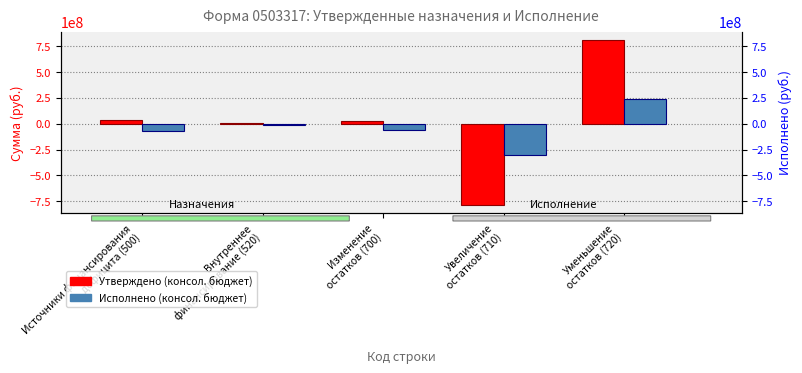

How many series are shown in this chart?

2